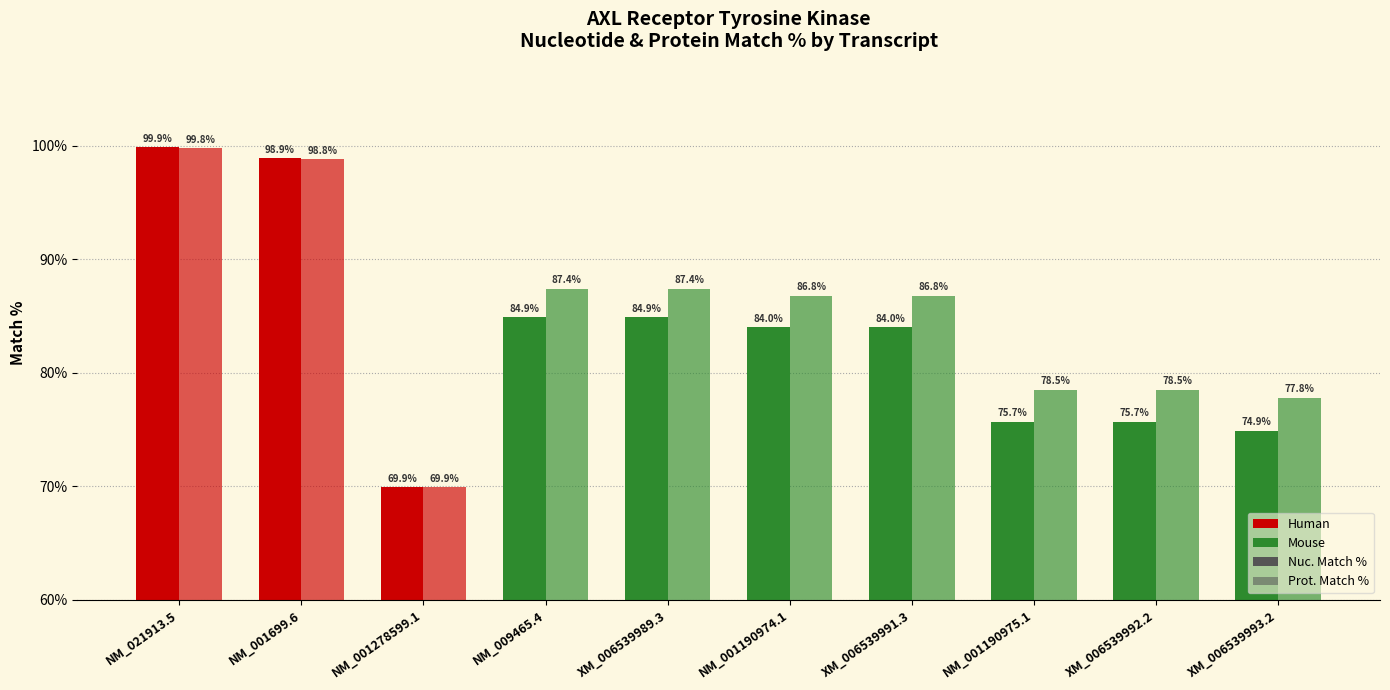

List the labels in order of Prot. Match % value, largest first.

NM_021913.5, NM_001699.6, NM_009465.4, XM_006539989.3, NM_001190974.1, XM_006539991.3, NM_001190975.1, XM_006539992.2, XM_006539993.2, NM_001278599.1